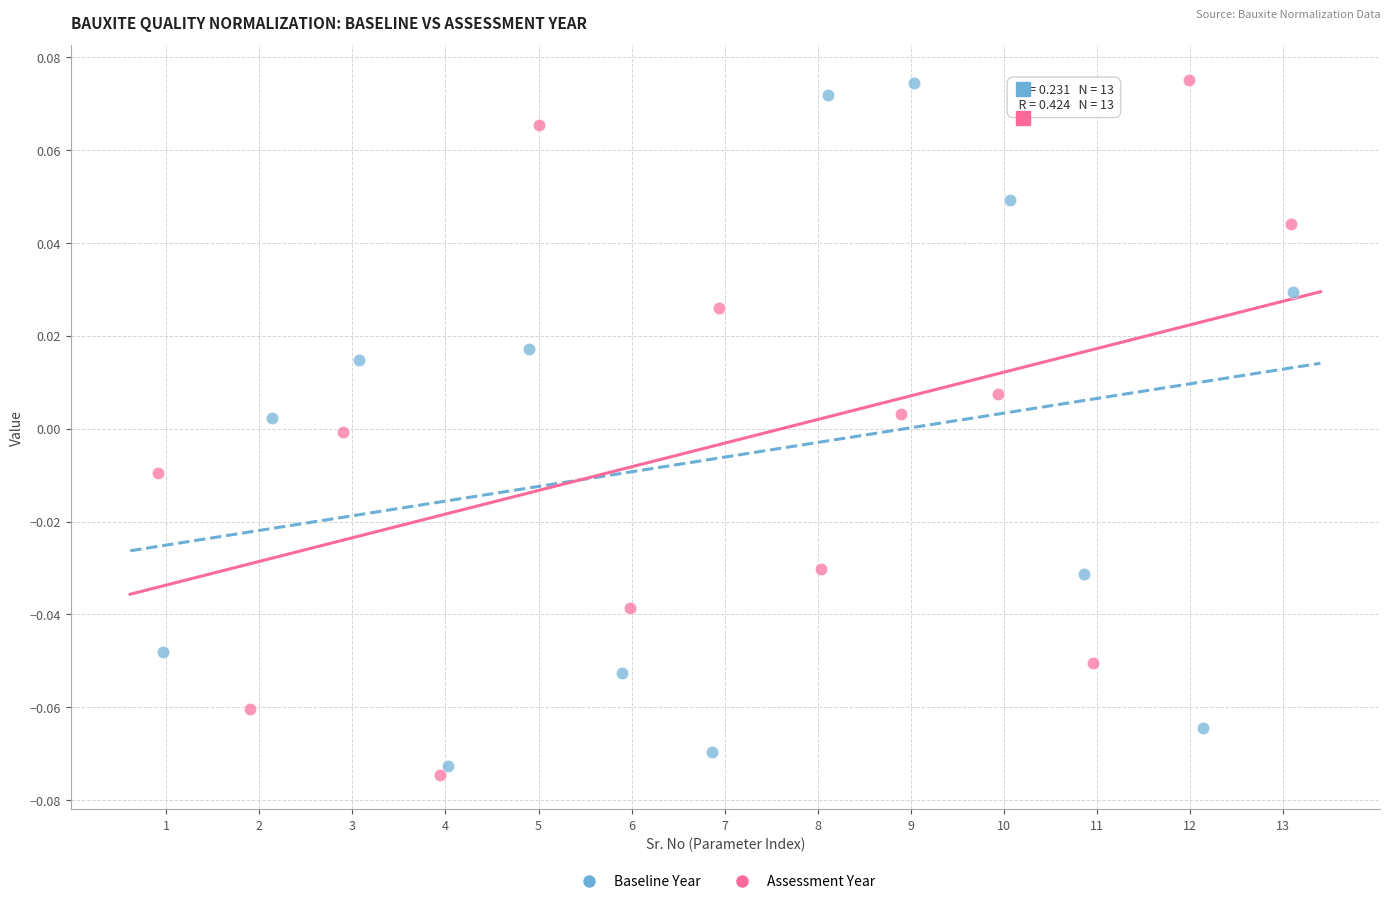

What are all the series names shown in the legend?

Baseline Year, Assessment Year